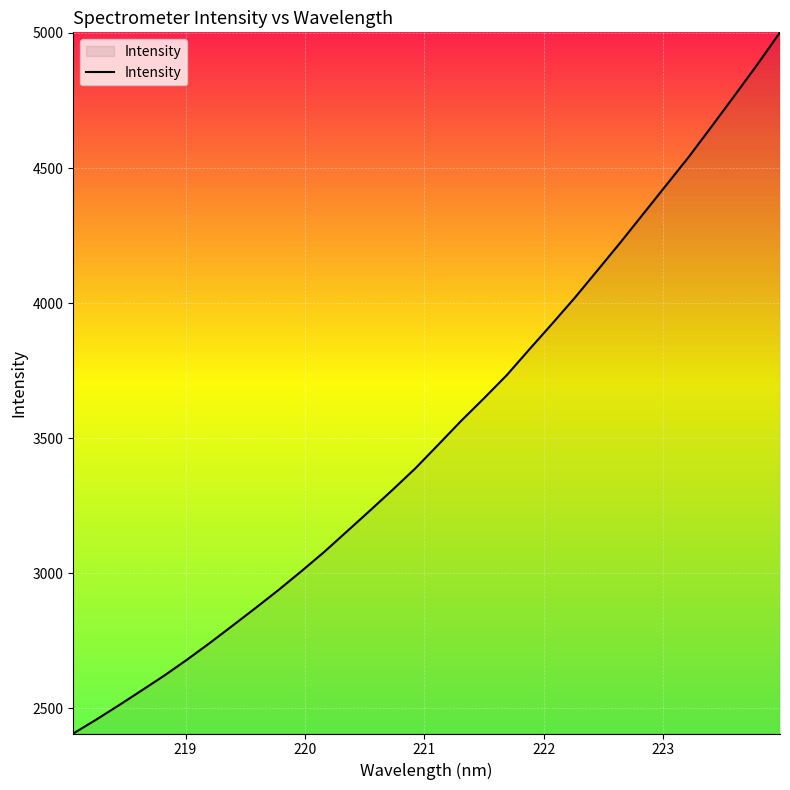

What is the minimum value shown in the chart?

2406.9